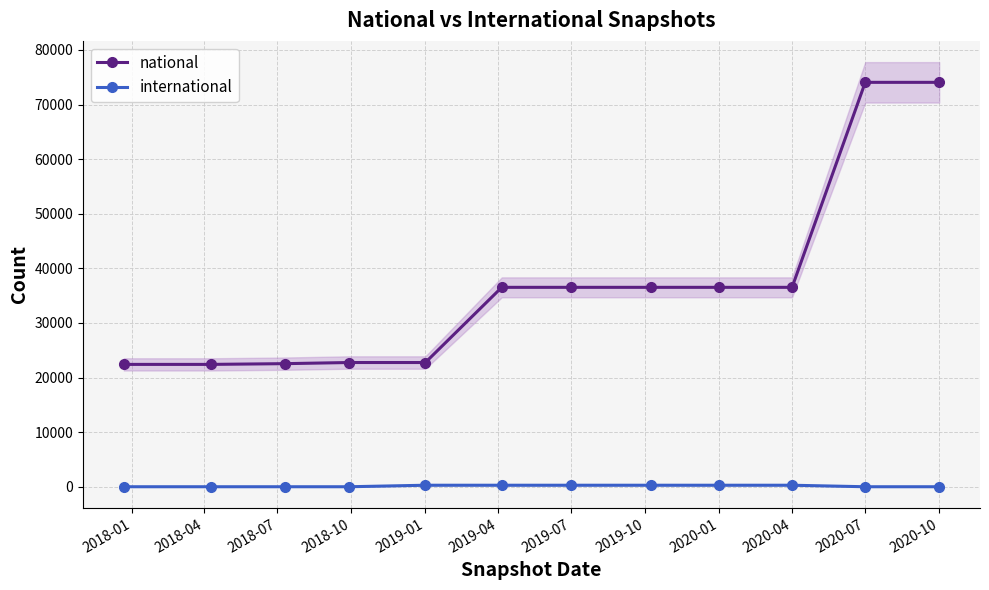

True or false: international and national cross at least once.

False